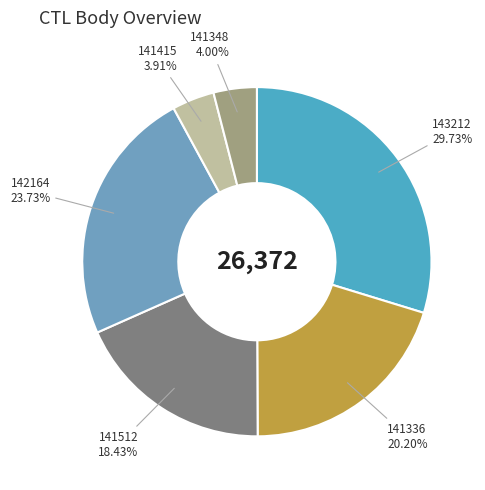

Combined, what portion of the pie is 141348 and 143212?

33.7%